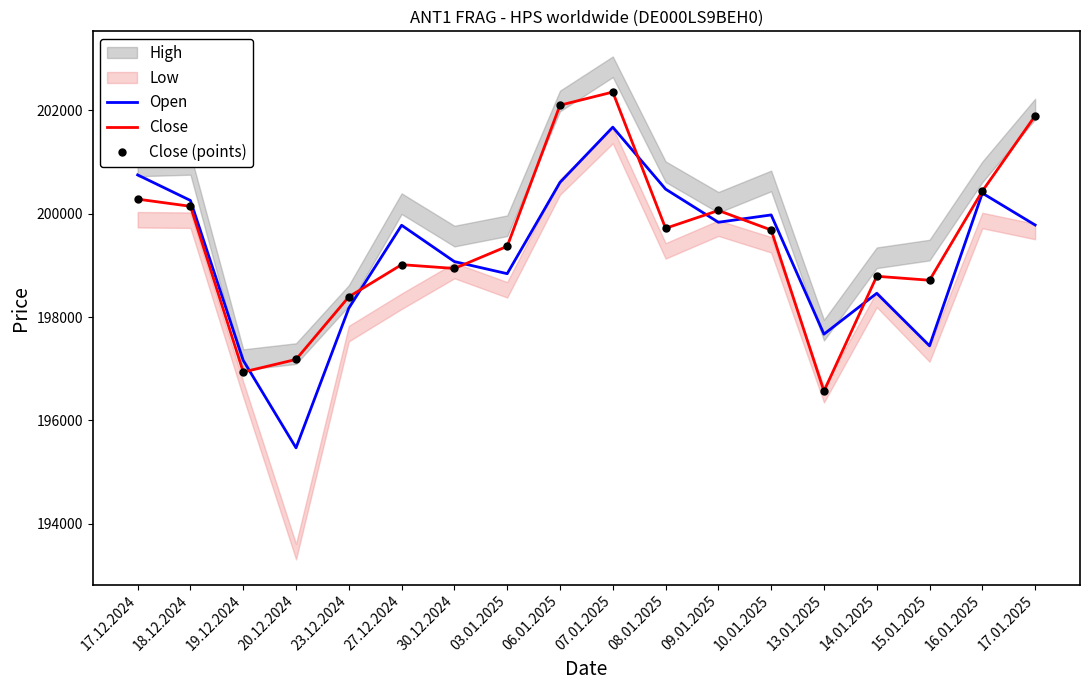

Which series has the widest spread of values?

Open